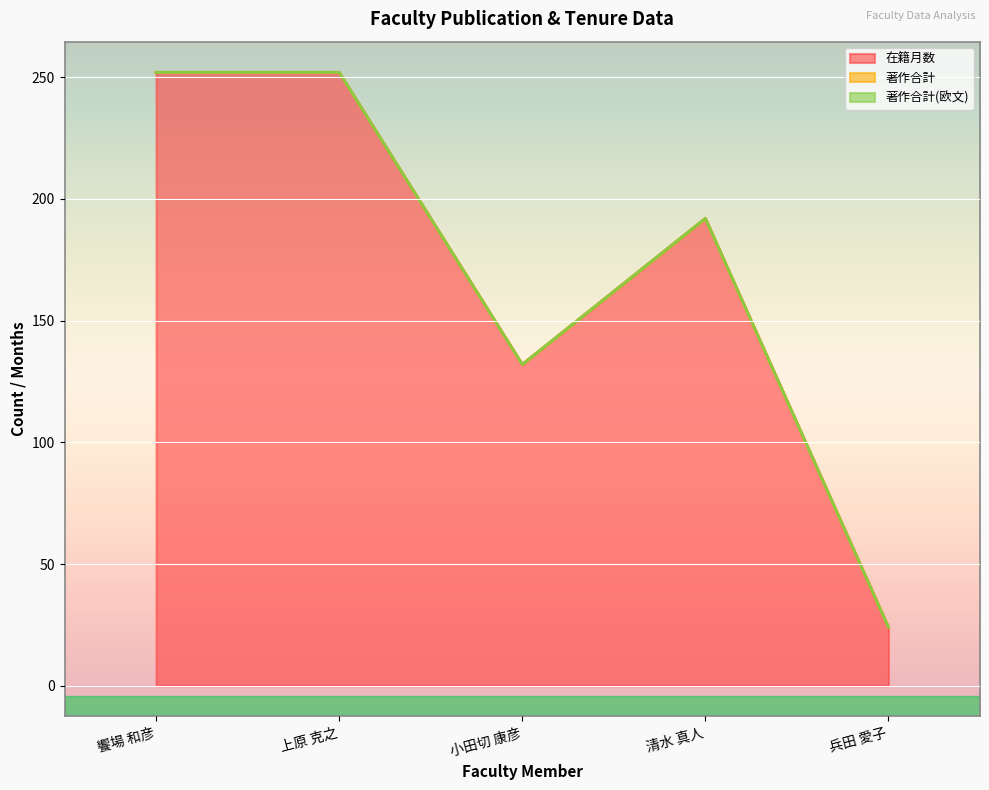

True or false: 在籍月数 has a value of 400 at 饗場 和彦.

False